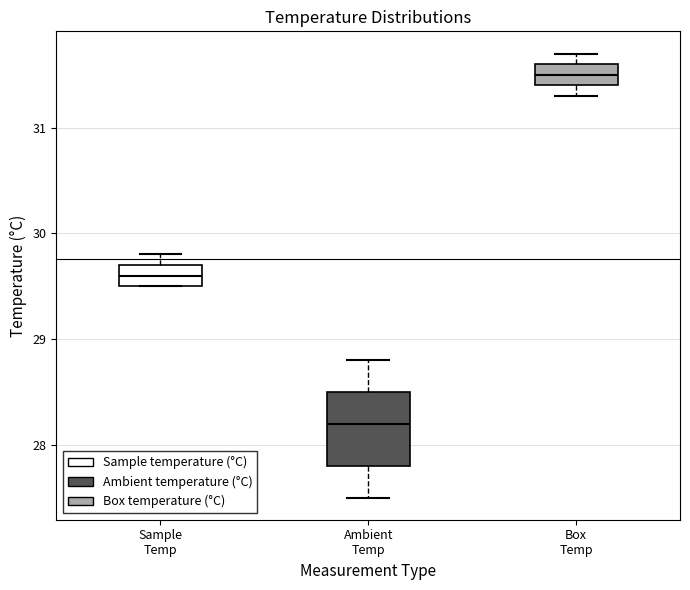

Where is the lower edge of the box for Ambient Temp on the y-axis? The values are not printed on the chart, so give them approximately, as read against the axis.

27.8